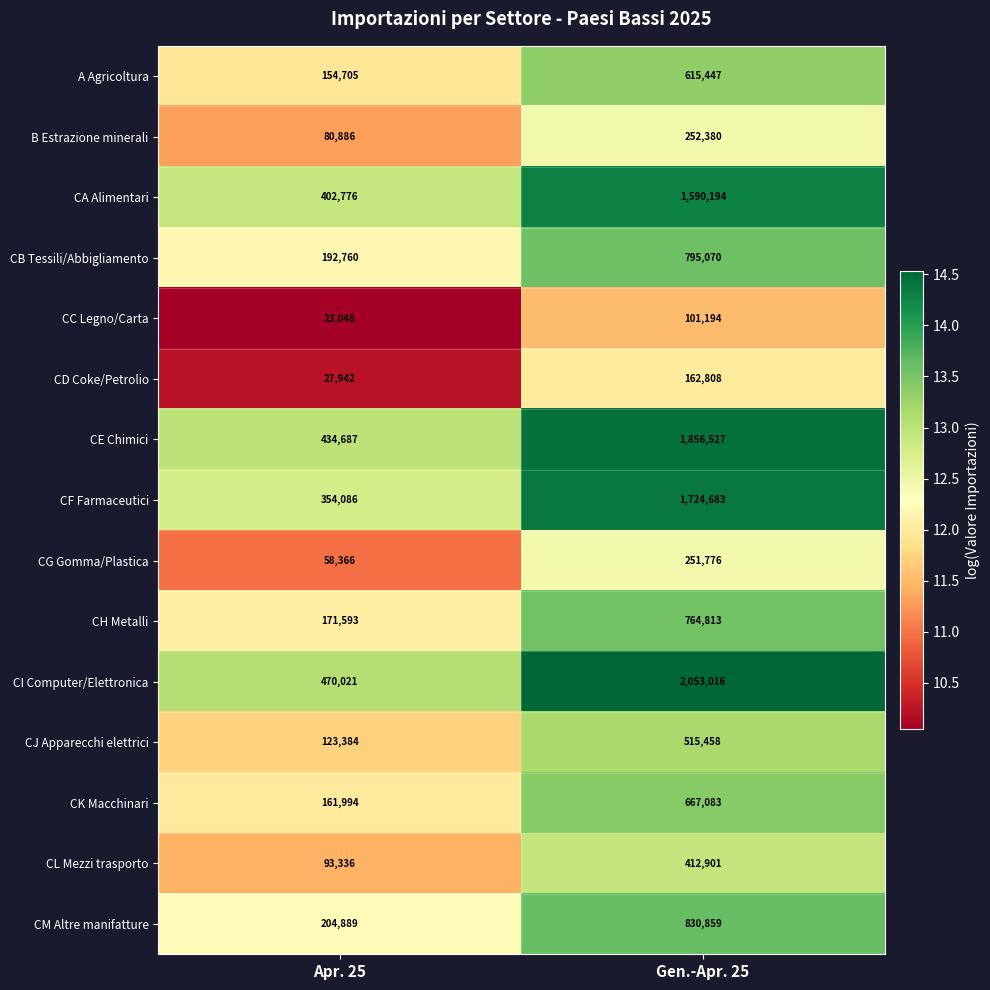

Rank the categories by CA Alimentari value from highest to lowest.

Gen.-Apr. 25, Apr. 25